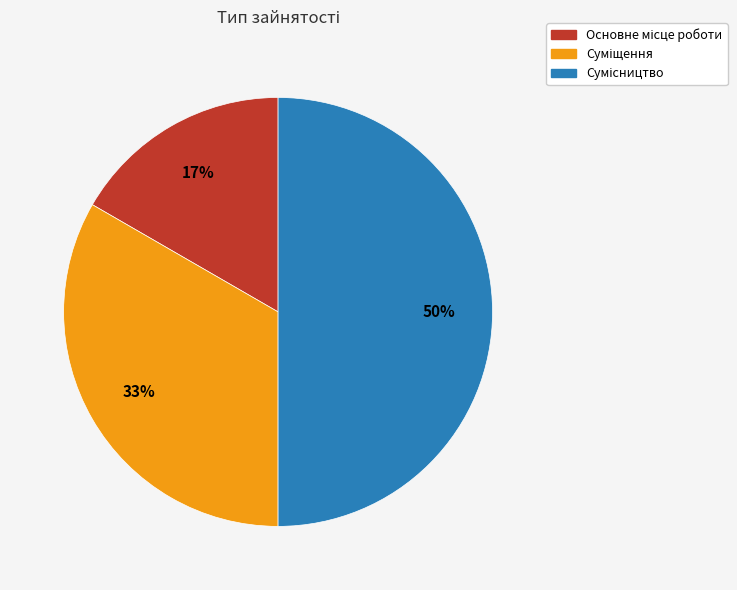

To the nearest percent, what is the average slice percentage?

33%